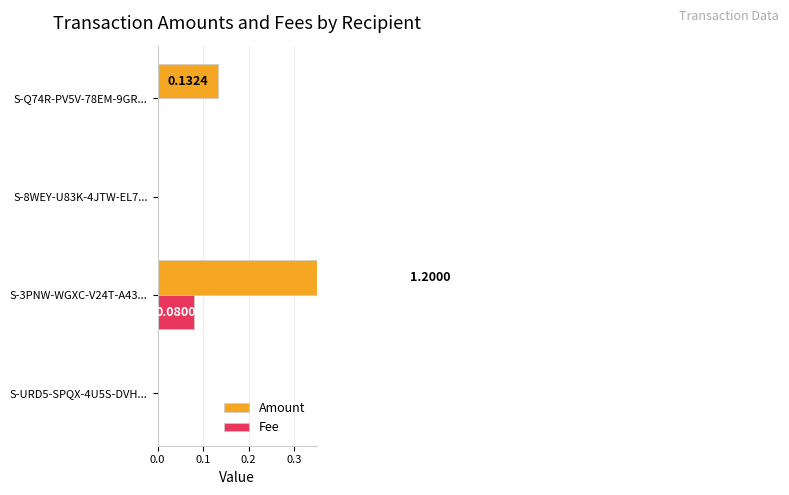

Which series has the widest spread of values?

Amount